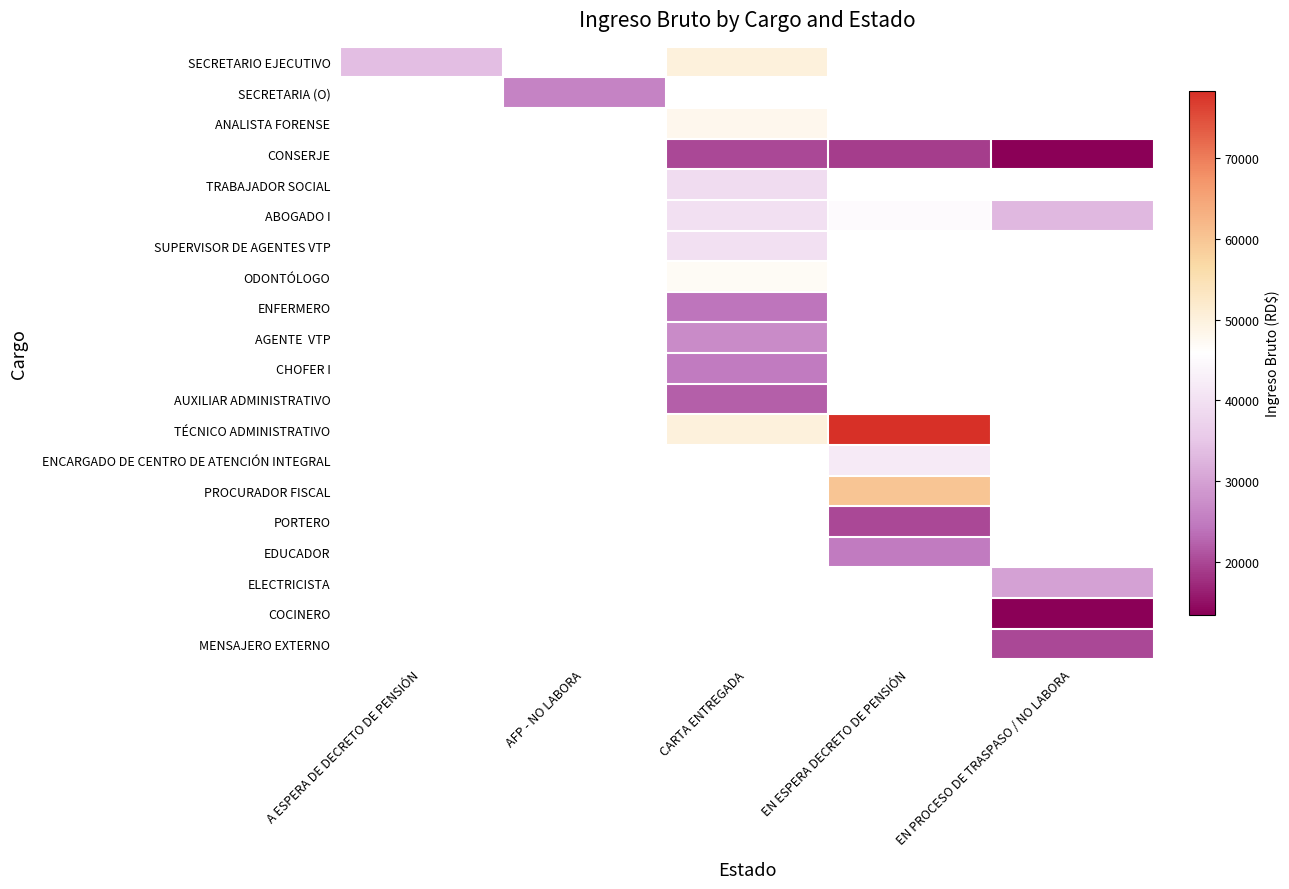

Is the value of ENFERMERO at AFP - NO LABORA greater than the value of COCINERO at EN ESPERA DECRETO DE PENSIÓN?

No